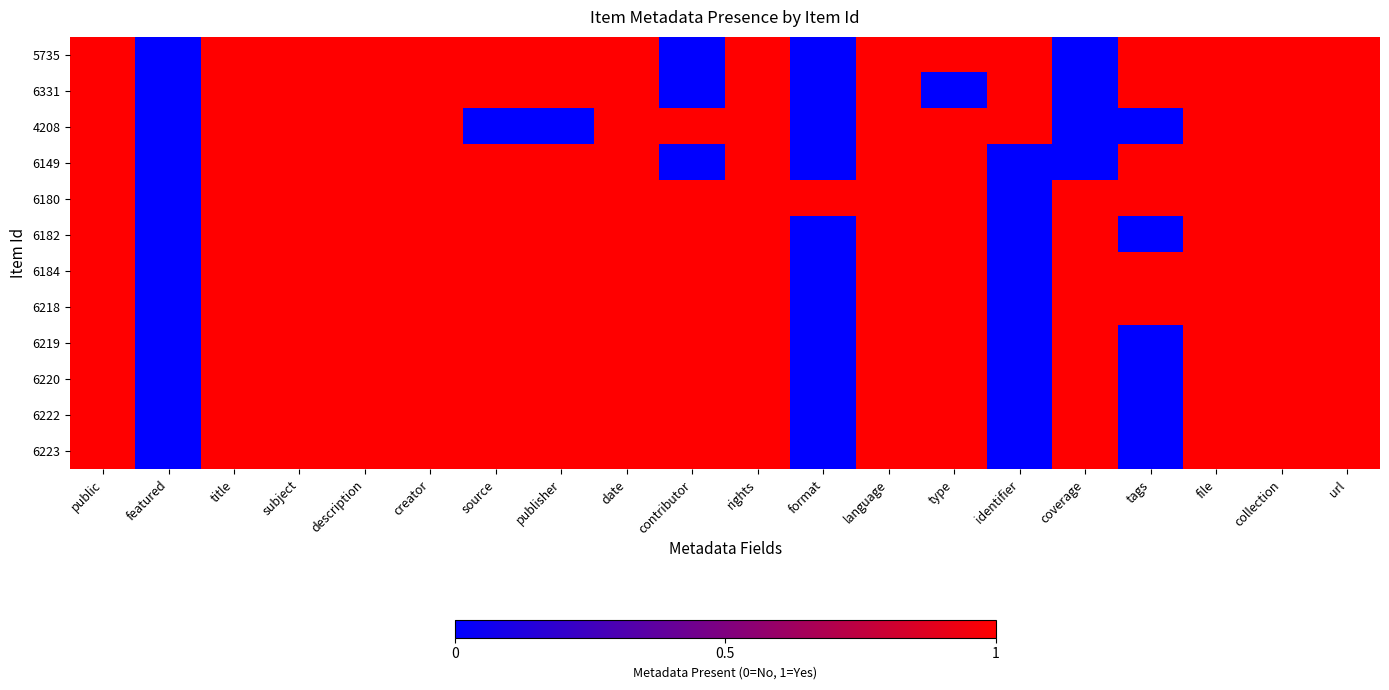

List the series in order of their peak value, highest first.

5735, 6331, 4208, 6149, 6180, 6182, 6184, 6218, 6219, 6220, 6222, 6223